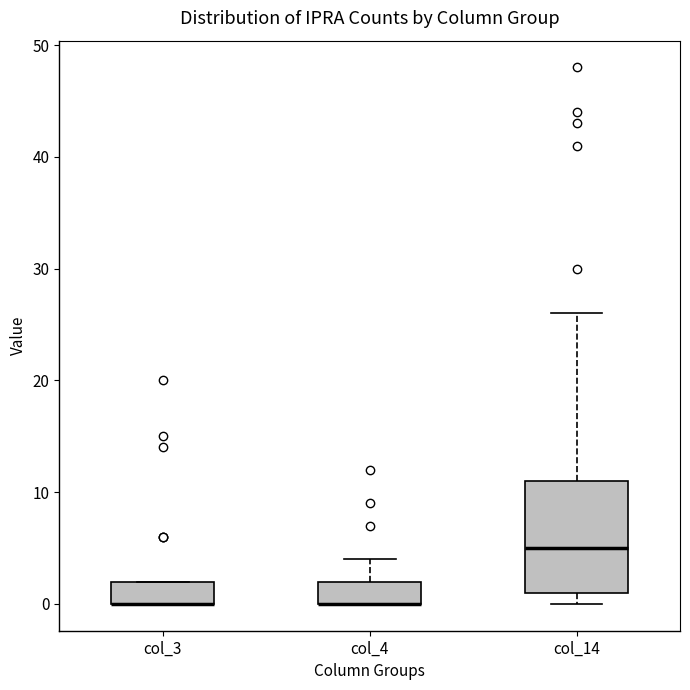

Reading left to right, transcribe this box plot: for each box, give where its median line is, the range the box spans, and where its two whiskers end, as read against the y-axis. The values are not printed on the chart, so give them approximately, as read against the axis.

col_3: median 0 (drawn on the box's lower edge), box 0 to 2, whiskers 0 to 2
col_4: median 0 (drawn on the box's lower edge), box 0 to 2, whiskers 0 to 4
col_14: median 5, box 1 to 11, whiskers 0 to 26